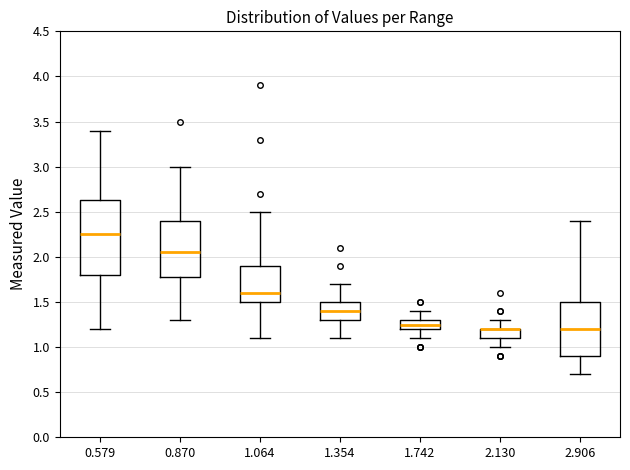

Reading left to right, transcribe this box plot: for each box, give where its median line is, the range the box spans, and where its two whiskers end, as read against the y-axis. The values are not printed on the chart, so give them approximately, as read against the axis.

0.579: median 2.25, box 1.80 to 2.65, whiskers 1.20 to 3.40
0.870: median 2.05, box 1.80 to 2.40, whiskers 1.30 to 3.00
1.064: median 1.60, box 1.50 to 1.90, whiskers 1.10 to 2.50
1.354: median 1.40, box 1.30 to 1.50, whiskers 1.10 to 1.70
1.742: median 1.25, box 1.20 to 1.30, whiskers 1.10 to 1.40
2.130: median 1.20 (drawn on the box's upper edge), box 1.10 to 1.20, whiskers 1.00 to 1.30
2.906: median 1.20, box 0.90 to 1.50, whiskers 0.70 to 2.40